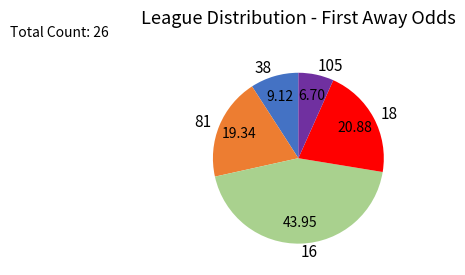

What is the ratio of the value at 16 to the value at 81?

2.3